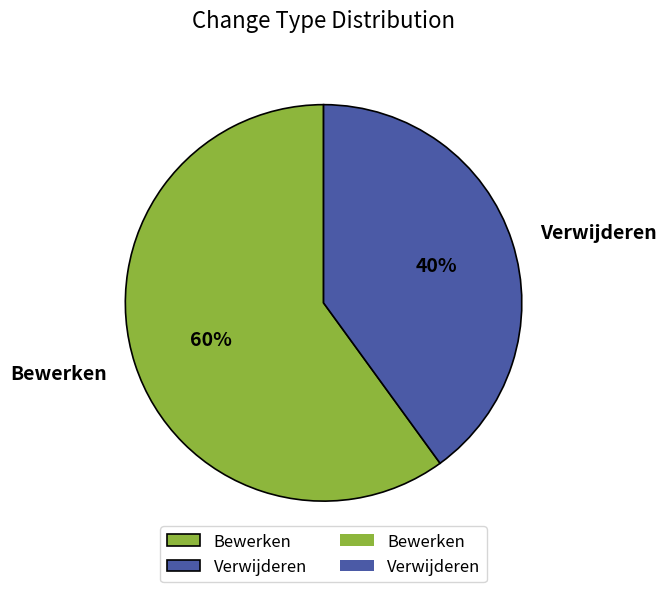

What percentage is the Bewerken slice, to the nearest percent?

60%